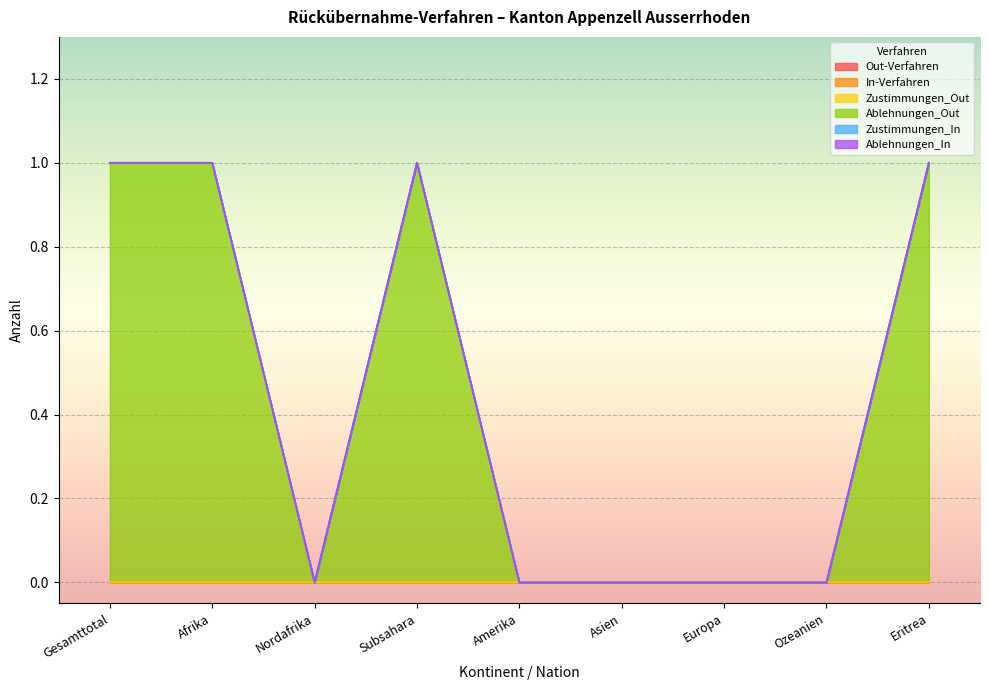

Is the value of Ablehnungen_Out at Subsahara greater than the value of Ablehnungen_In at Nordafrika?

Yes